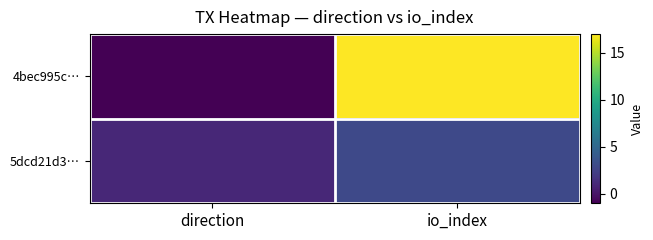

Reading right to left, transcribe all the data shown in this chart.

4bec995c…: io_index=17	direction=-1
5dcd21d3…: io_index=3	direction=1